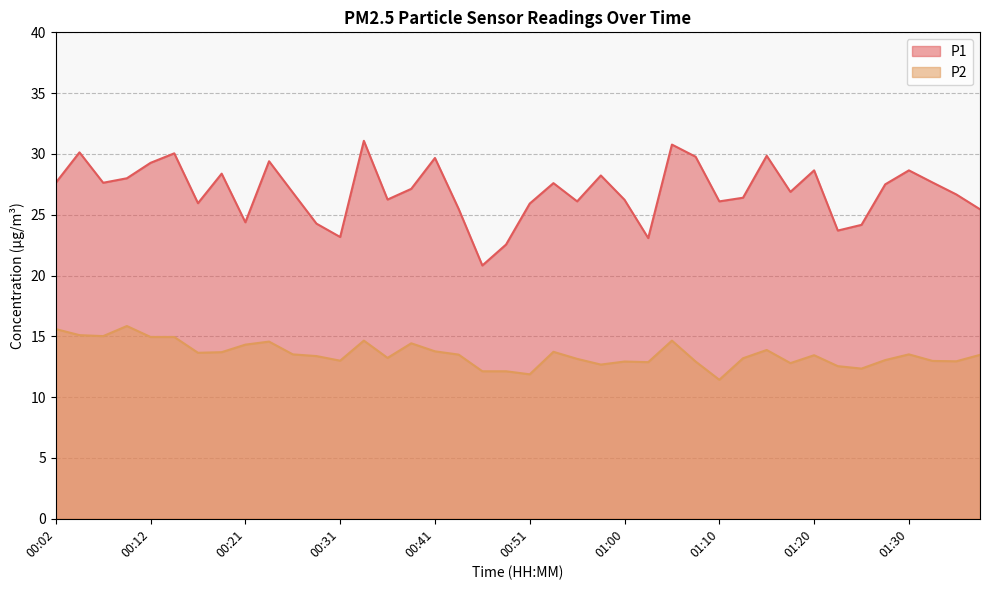

What is the average value of the P2 series?

13.5